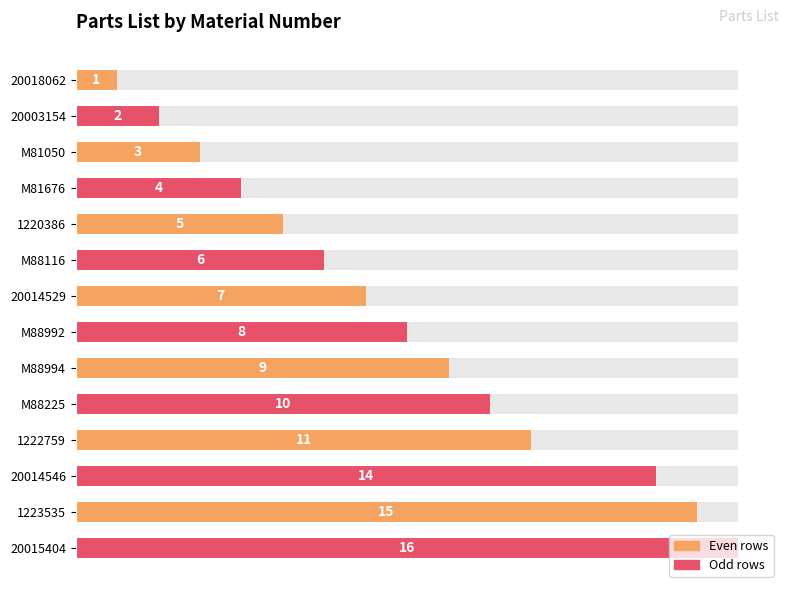

Reading left to right, transcribe all the data shown in this chart.

1	2	3	4	5	6	7	8	9	10	11	14	15	16